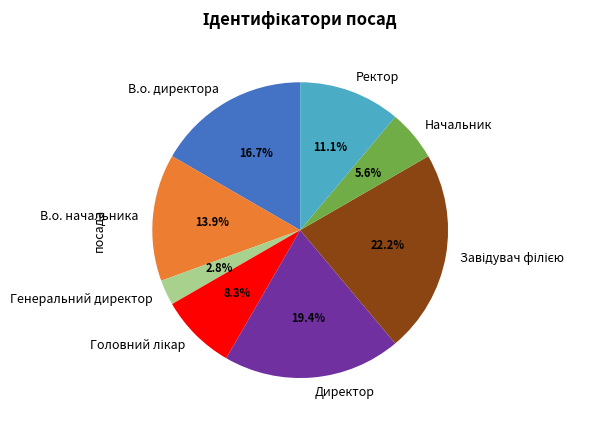

True or false: Начальник accounts for 6% of the total.

True